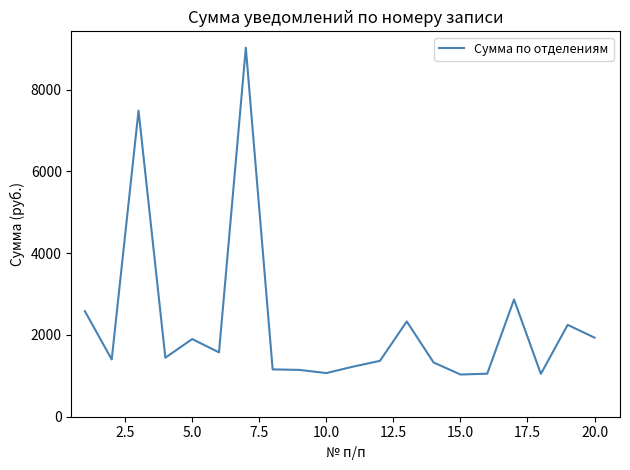

What is the difference between the maximum and minimum values?

7991.1